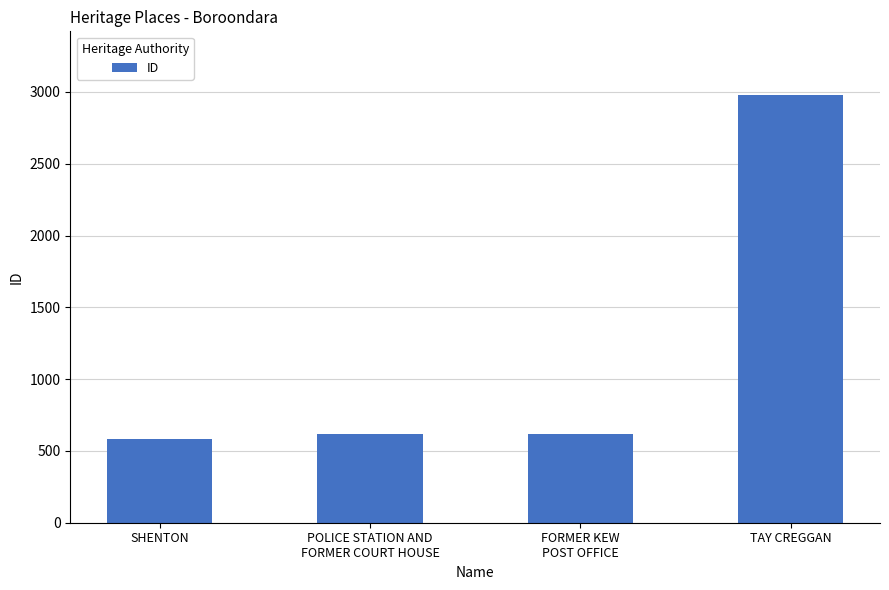

Which has a higher value, TAY CREGGAN or SHENTON?

TAY CREGGAN